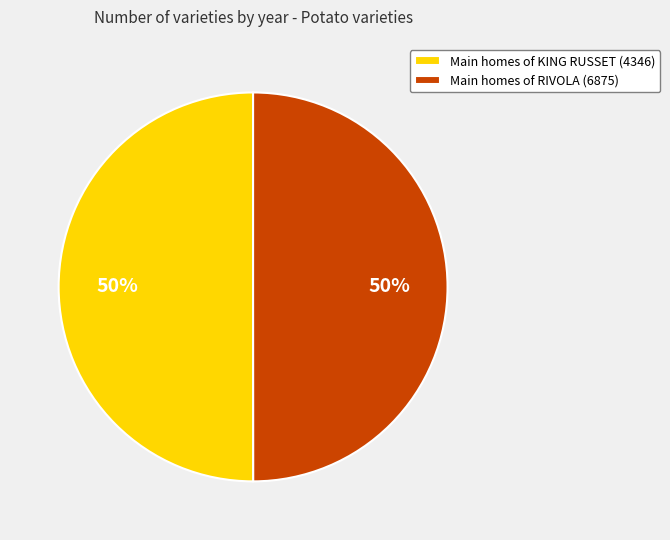

Combined, do Main homes of KING RUSSET (4346) and Main homes of RIVOLA (6875) account for over 50%?

Yes